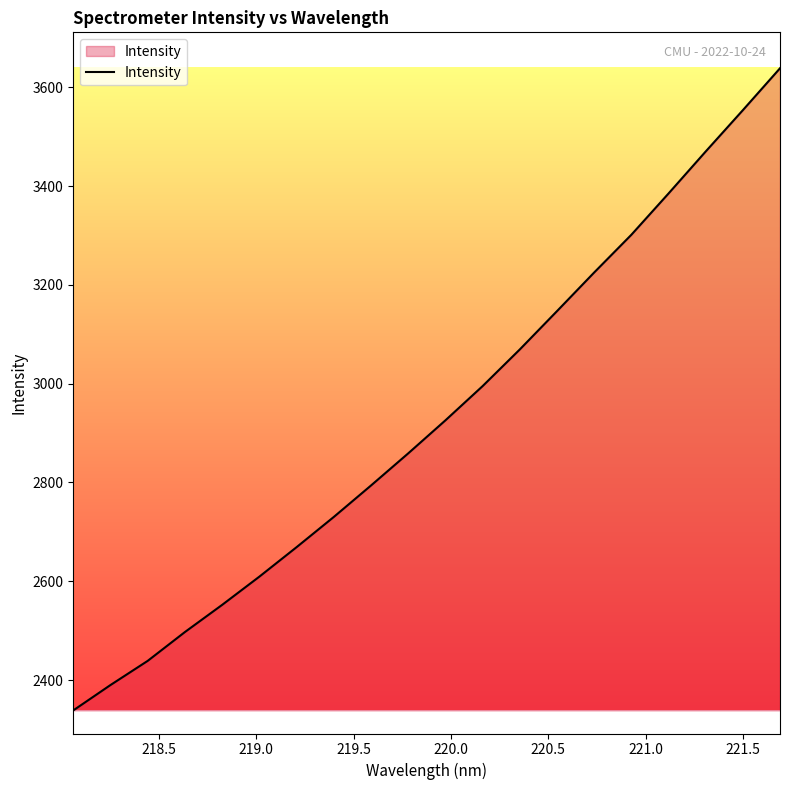

What is the maximum value shown in the chart?

3638.7